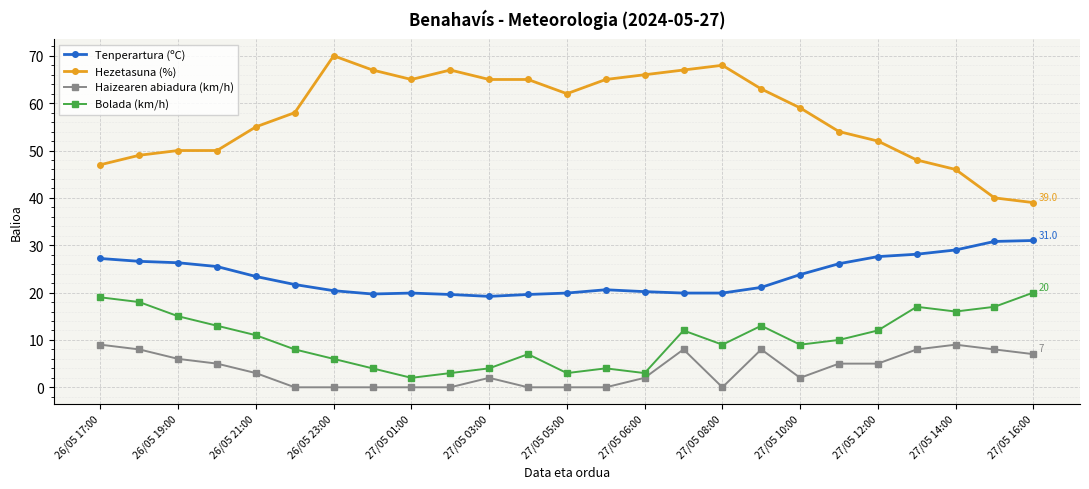

True or false: Bolada (km/h) and Tenperartura (ºC) cross at least once.

False